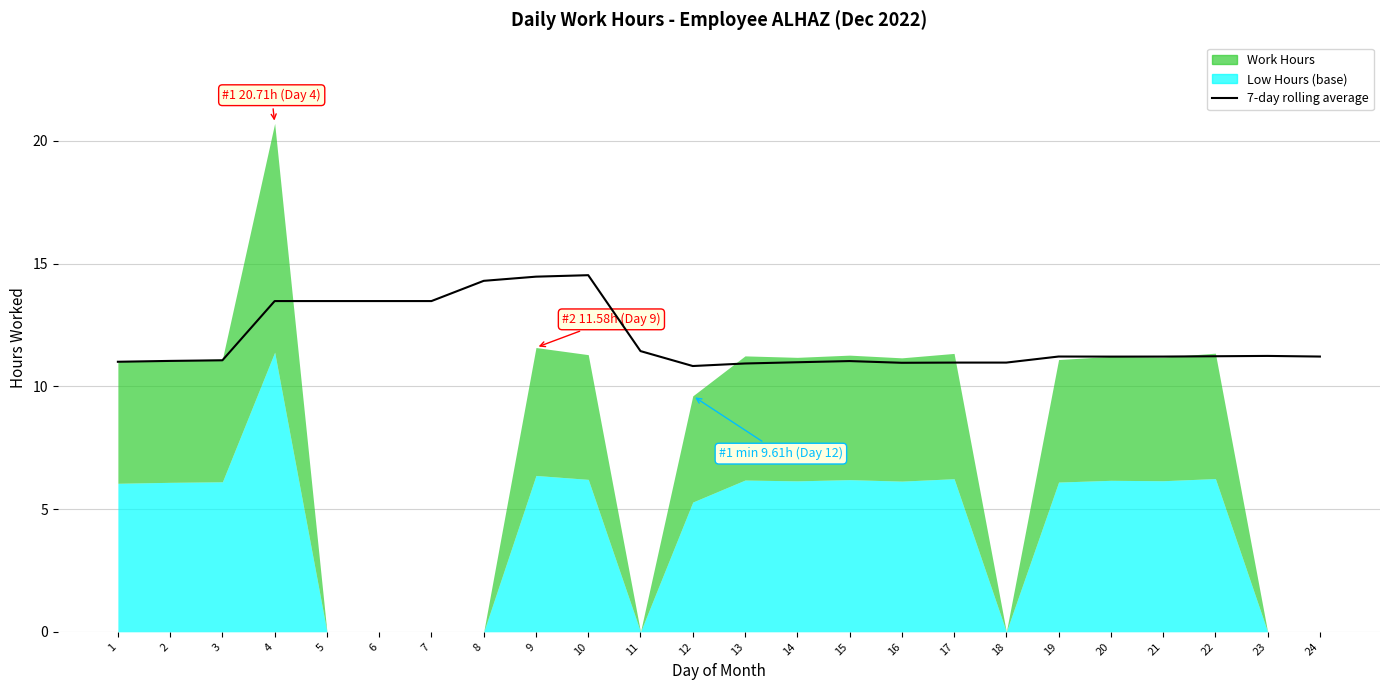

At which label is the value closest to 12?

11